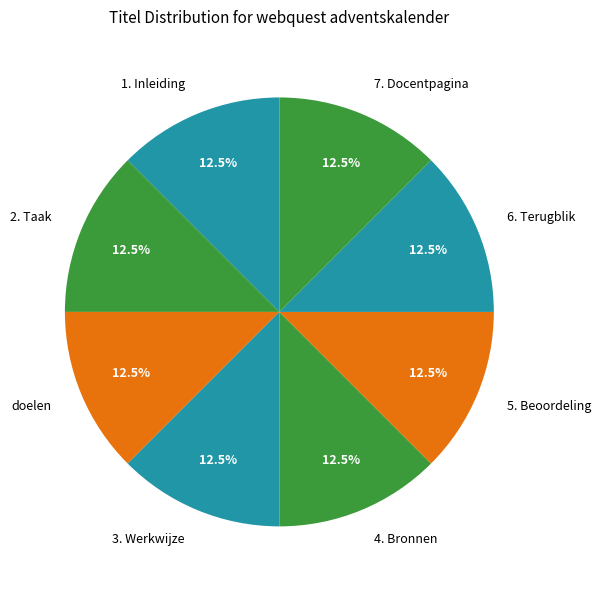

Approximately how many times larger is the value at 3. Werkwijze compared to 1. Inleiding?

1.0